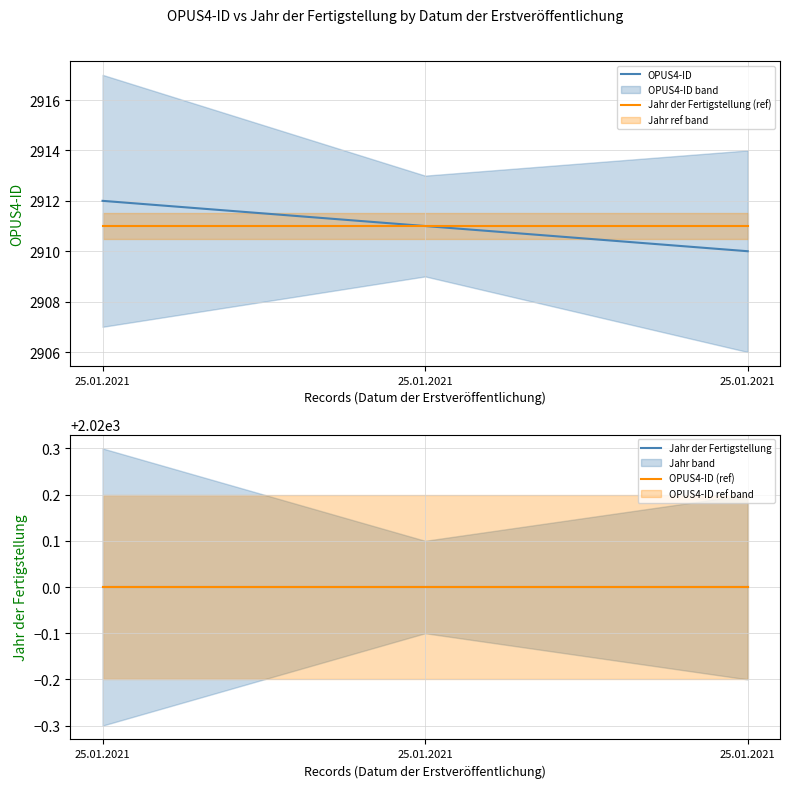

The Jahr der Fertigstellung series shows 2020 at 25.01.2021. True or false?

True